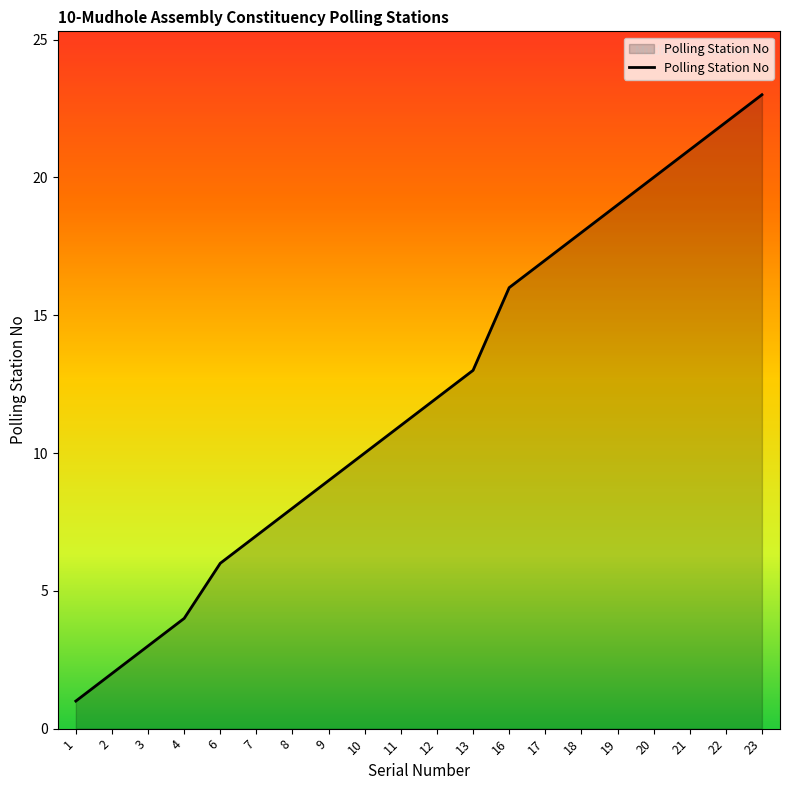

What is the change in value from 1 to 23?

+22